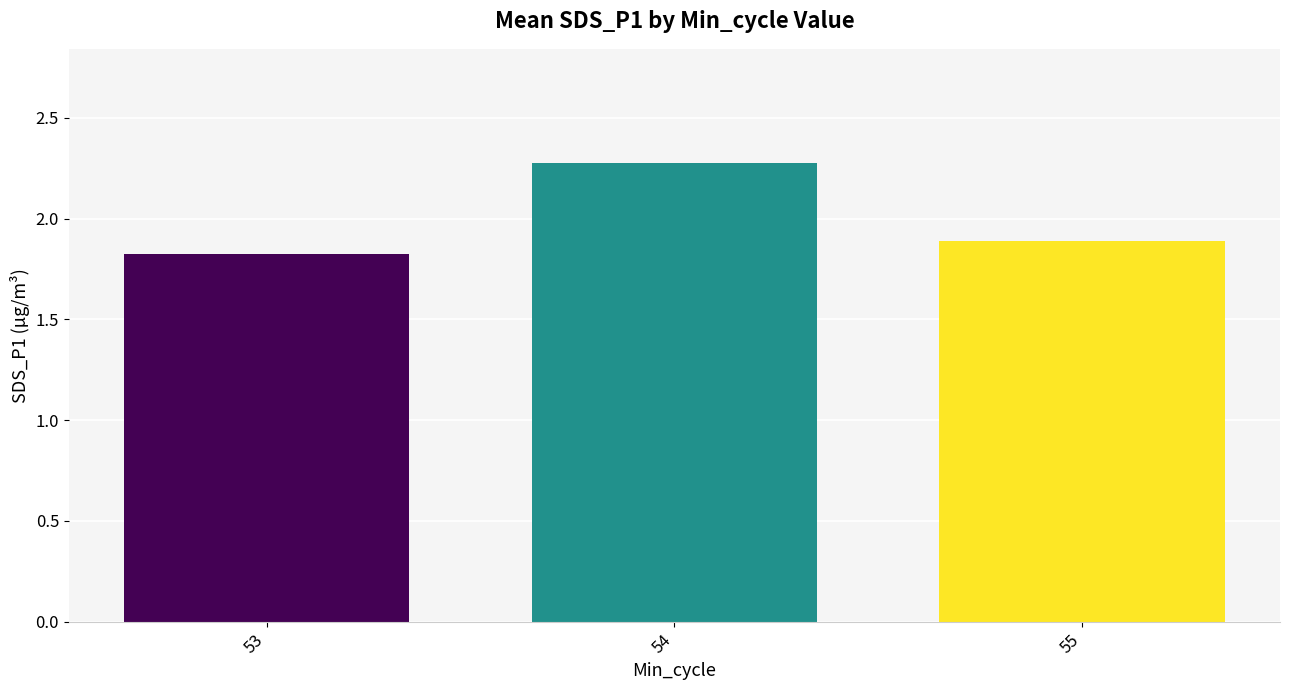

How many bars are there in total?

3